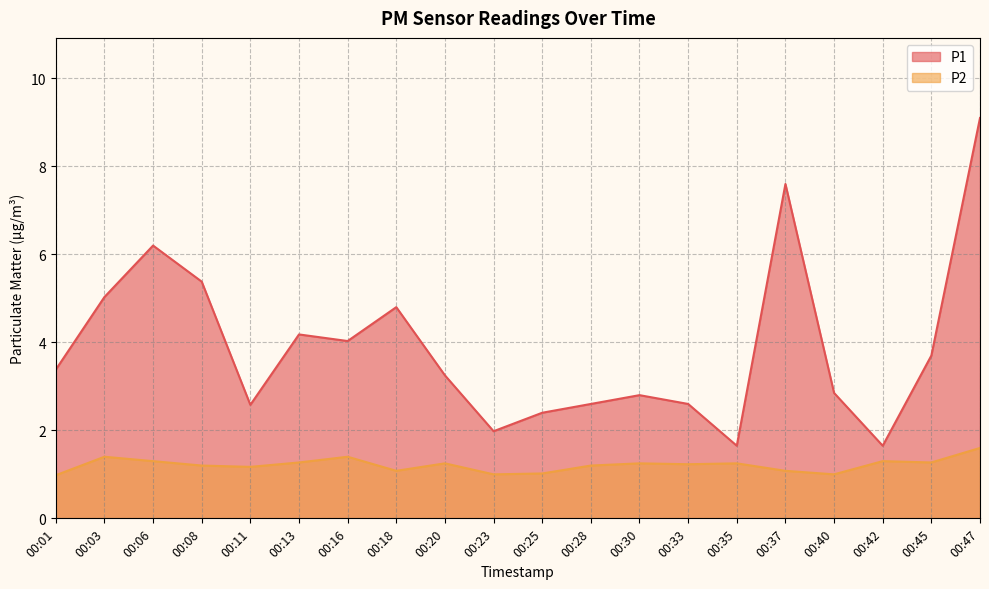

Rank the series by their maximum value, from highest to lowest.

P1, P2